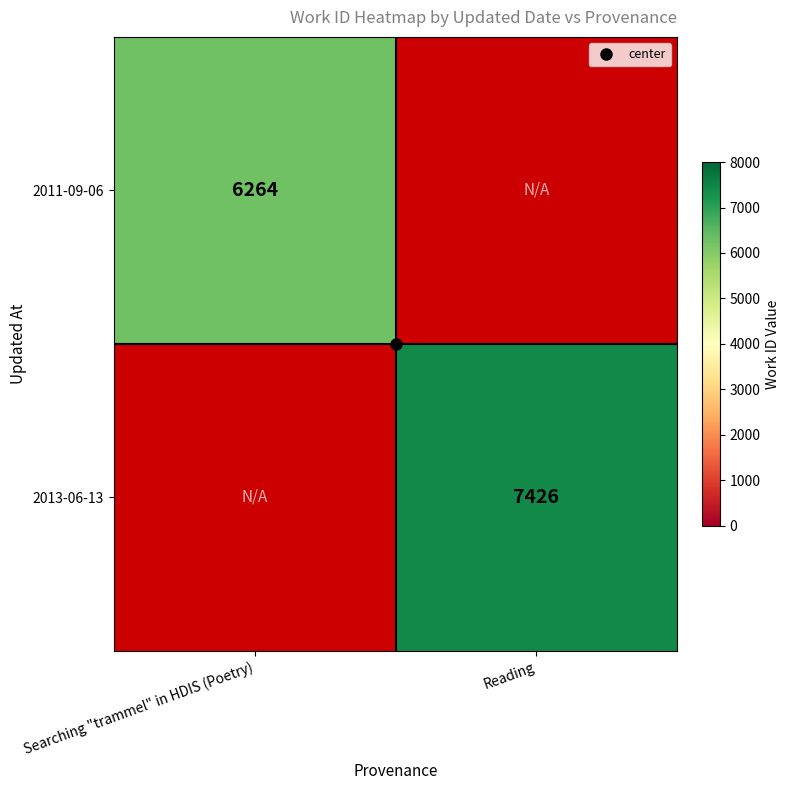

True or false: 2013-06-13 has a value of 0 at Searching "trammel" in HDIS (Poetry).

True